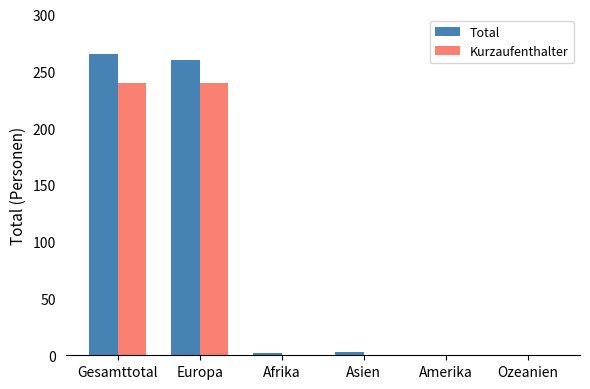

How many groups of bars are there?

6